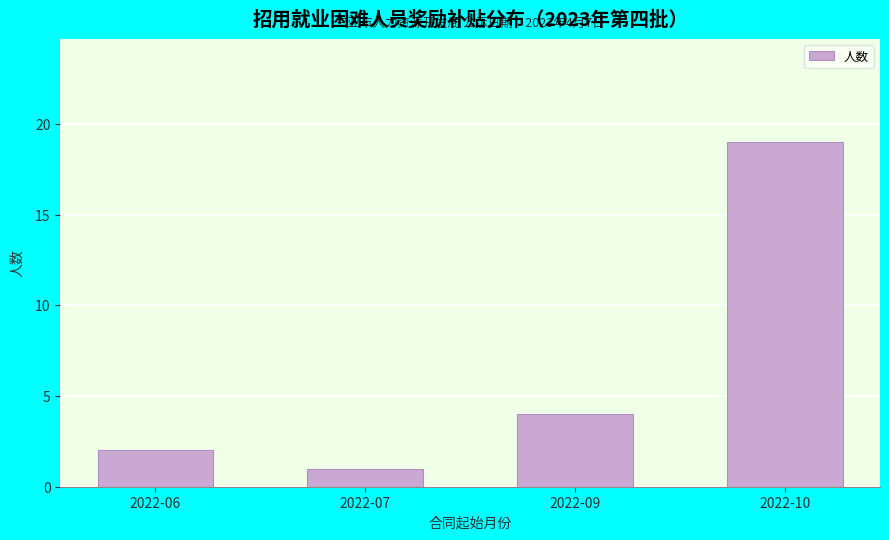

Reading left to right, transcribe all the data shown in this chart.

2	1	4	19